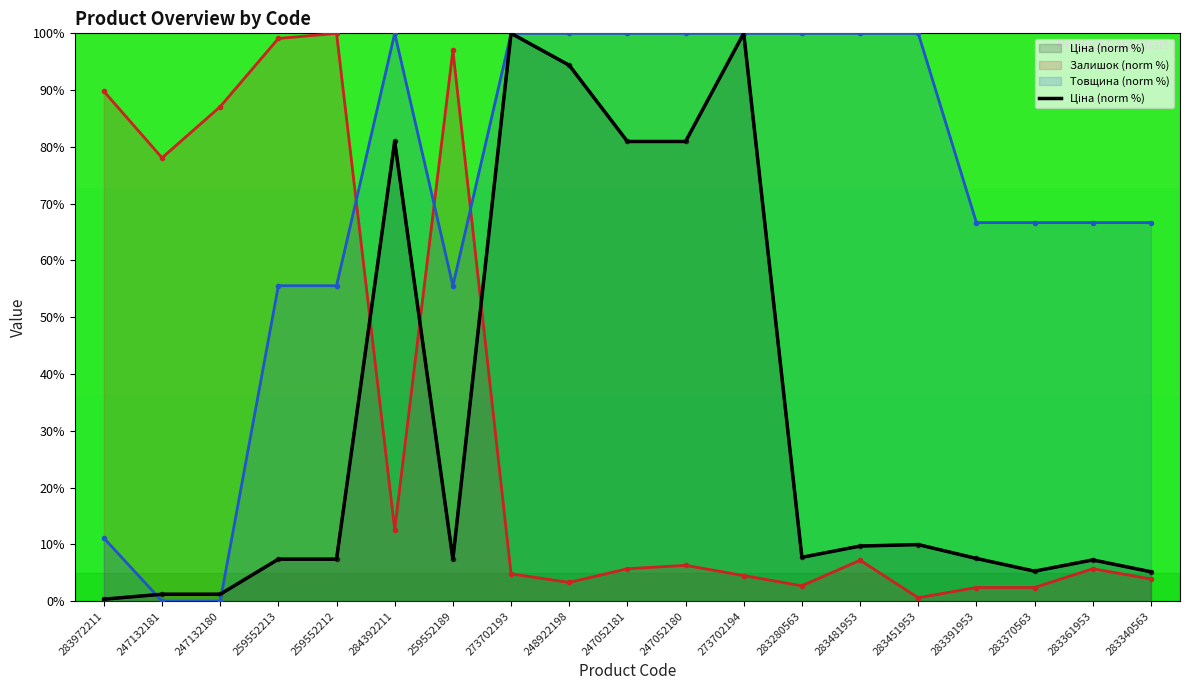

What is the greatest value displayed?

100.0